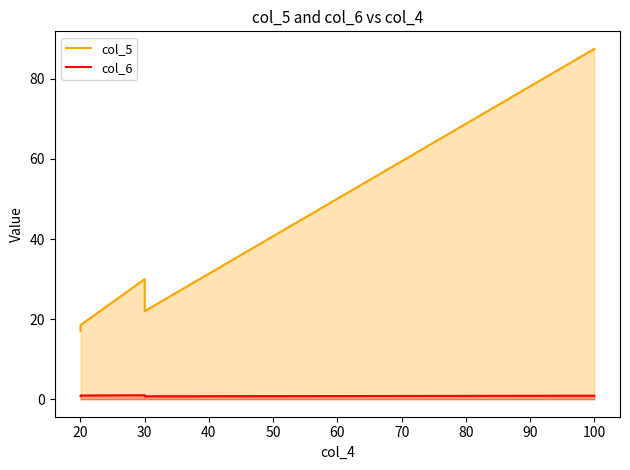

Which series changed the most between 20 and 30?

col_5